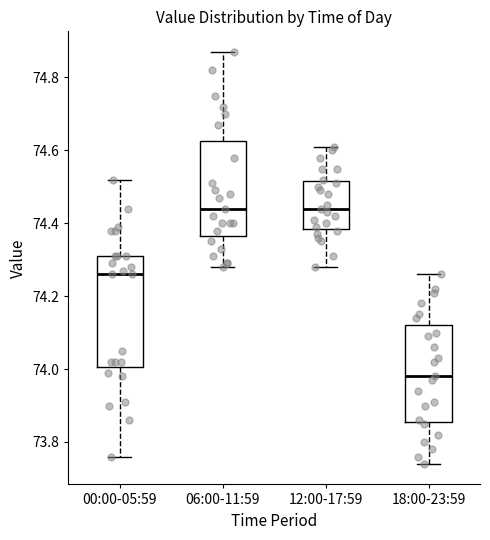

Reading left to right, transcribe this box plot: for each box, give where its median line is, the range the box spans, and where its two whiskers end, as read against the y-axis. The values are not printed on the chart, so give them approximately, as read against the axis.

00:00-05:59: median 74.26, box 74.00 to 74.32, whiskers 73.76 to 74.52
06:00-11:59: median 74.44, box 74.36 to 74.62, whiskers 74.28 to 74.88
12:00-17:59: median 74.44, box 74.38 to 74.52, whiskers 74.28 to 74.62
18:00-23:59: median 73.98, box 73.86 to 74.12, whiskers 73.74 to 74.26